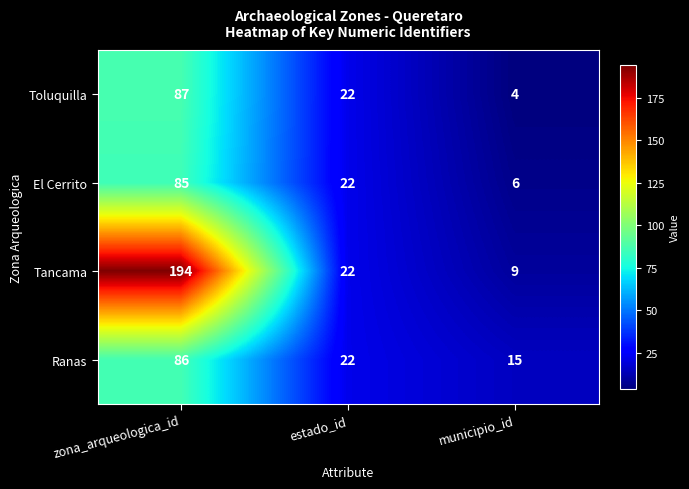

Reading left to right, extract all data points from this chart.

Toluquilla: 87	22	4
El Cerrito: 85	22	6
Tancama: 194	22	9
Ranas: 86	22	15